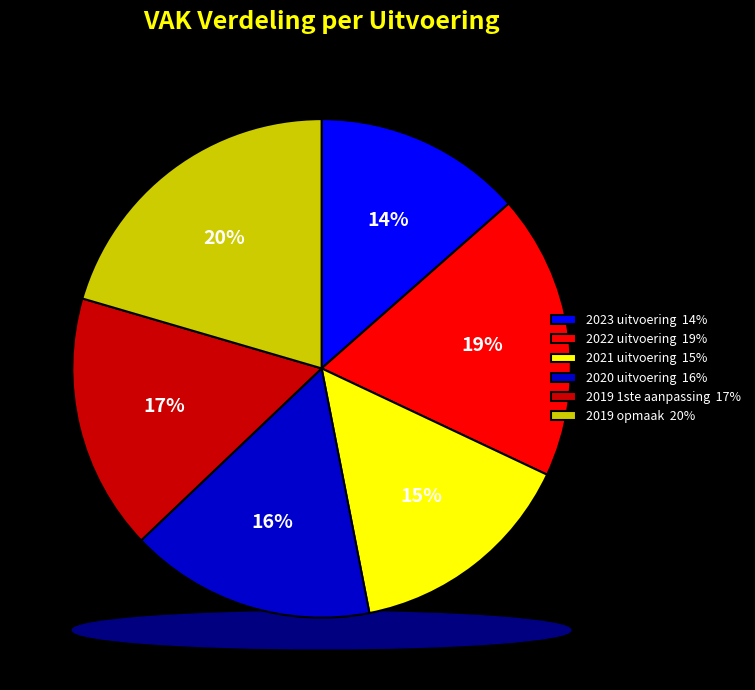

To the nearest percent, what is the average slice percentage?

17%